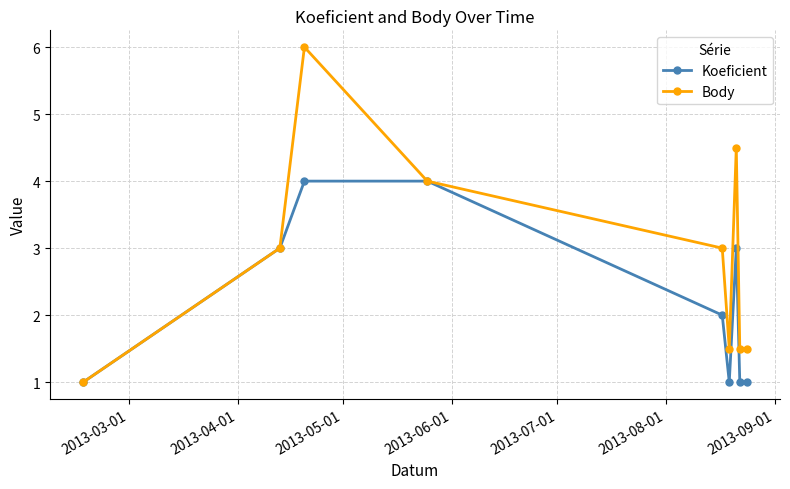

Reading left to right, extract all data points from this chart.

Koeficient: 1.0	3.0	4.0	4.0	2.0	1.0	3.0	1.0	1.0
Body: 1.0	3.0	6.0	4.0	3.0	1.5	4.5	1.5	1.5